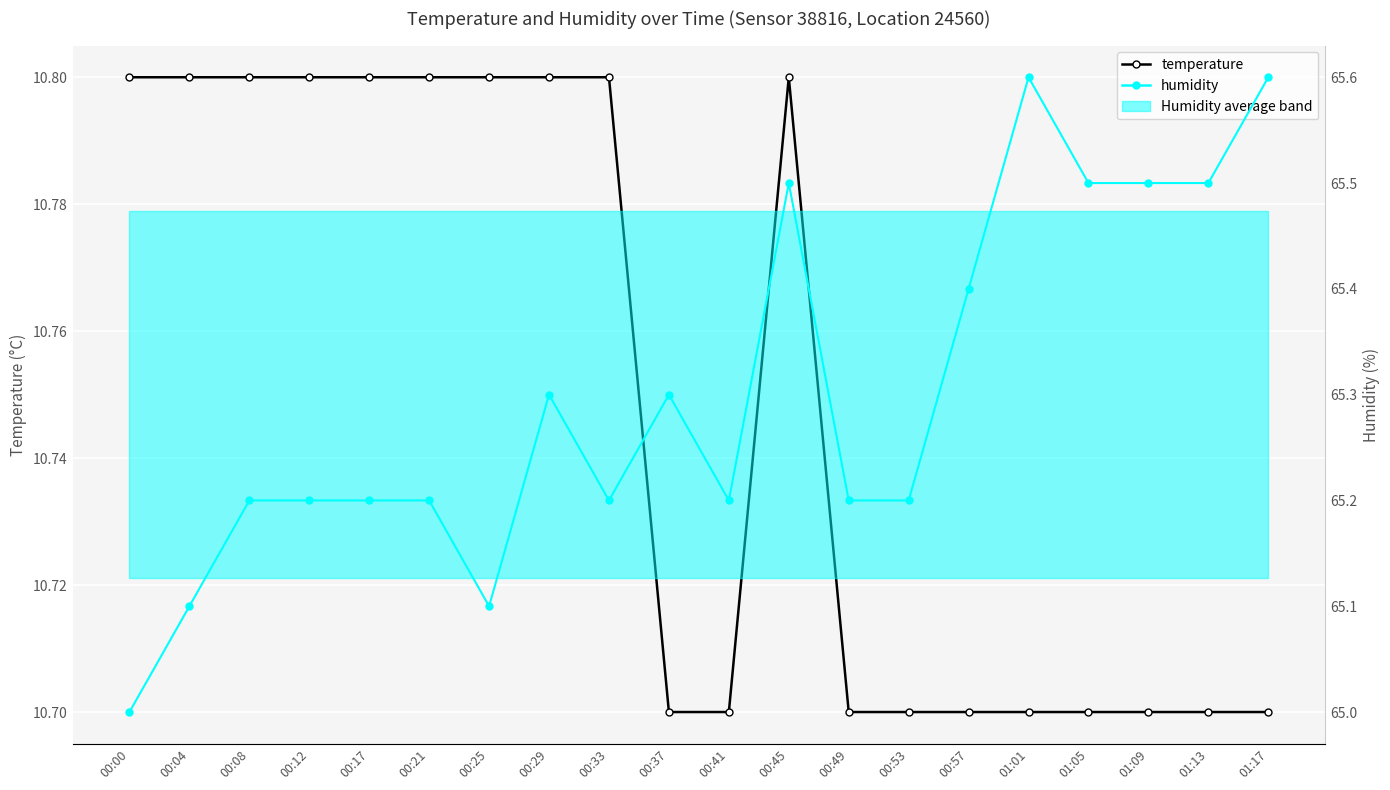

True or false: humidity and temperature cross at least once.

False